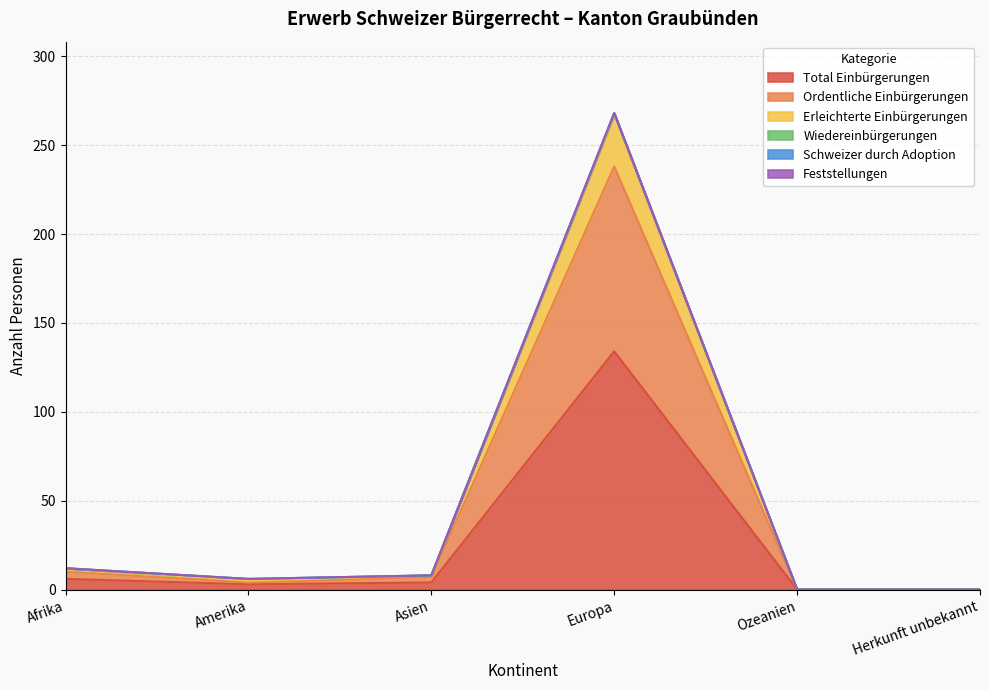

At which label does Total Einbürgerungen first exceed 4?

Afrika